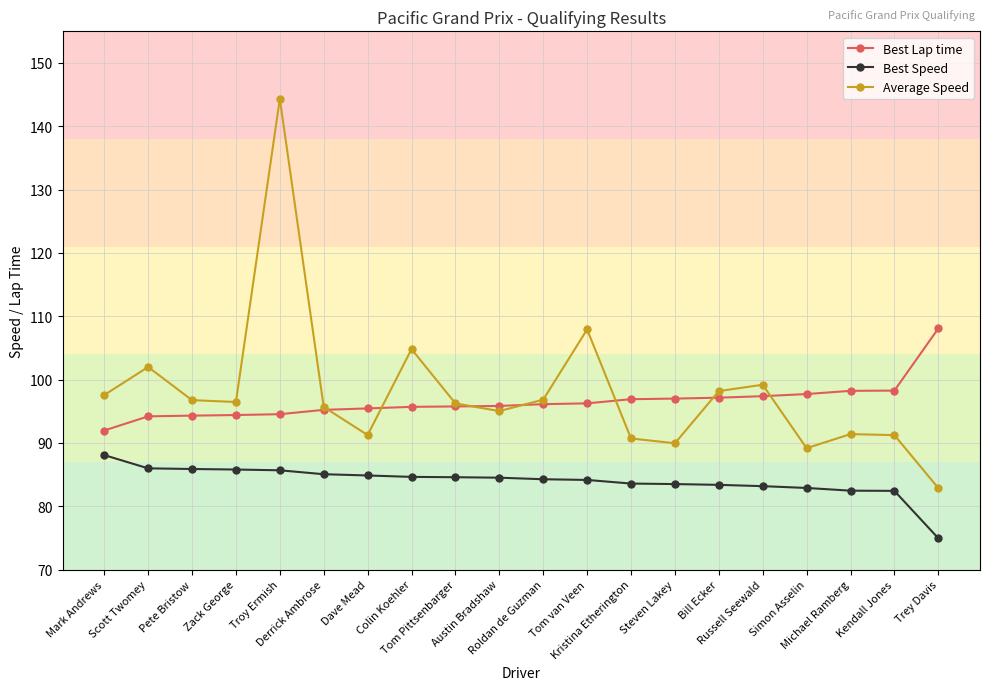

At which label is Average Speed closest to 113?

Tom van Veen